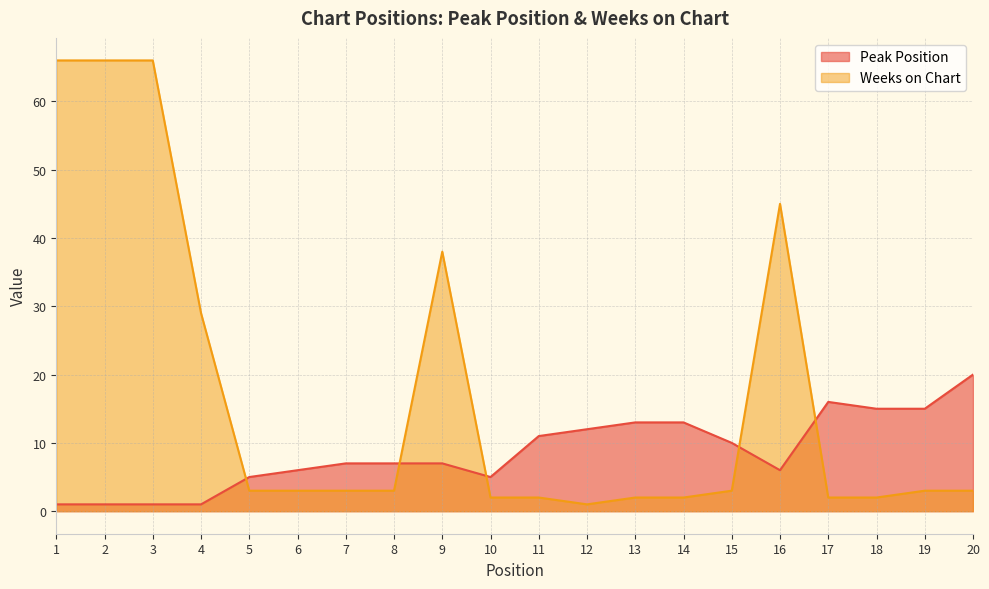

What are all the series names shown in the legend?

Peak Position, Weeks on Chart